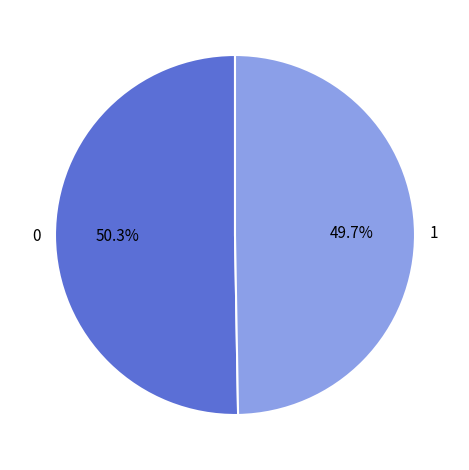

Does any single category account for the majority?

Yes